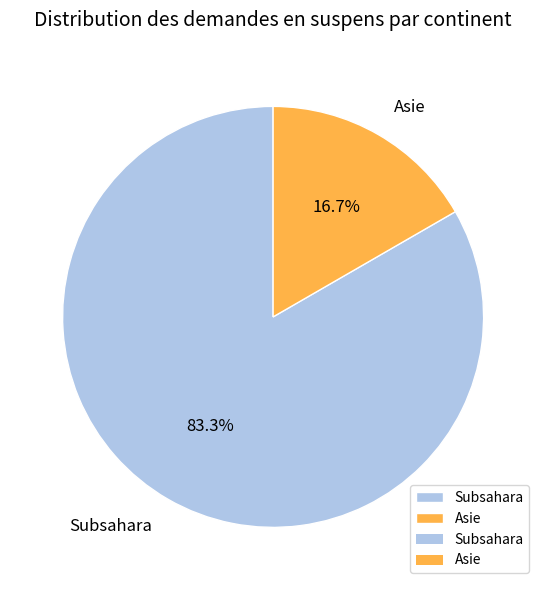

Does Asie account for over 50% of the chart?

No